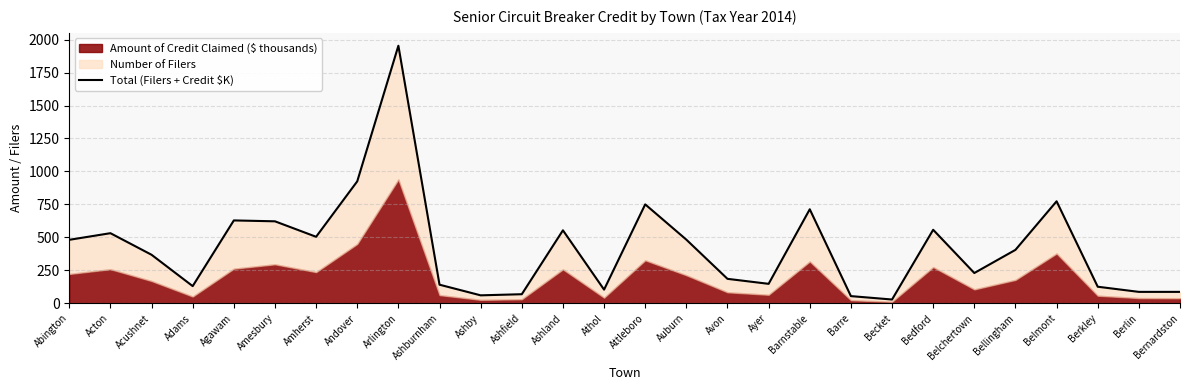

Reading left to right, what are all the values shown in this chart?

Abington=481.5	Acton=531.7	Acushnet=368.0	Adams=130.2	Agawam=628.5	Amesbury=621.8	Amherst=504.4	Andover=925.1	Arlington=1953.5	Ashburnham=141.0	Ashby=60.3	Ashfield=68.8	Ashland=553.5	Athol=103.6	Attleboro=750.2	Auburn=482.7	Avon=185.4	Ayer=147.6	Barnstable=713.2	Barre=54.4	Becket=28.6	Bedford=557.6	Belchertown=229.6	Bellingham=405.2	Belmont=773.6	Berkley=125.6	Berlin=86.6	Bernardston=86.5